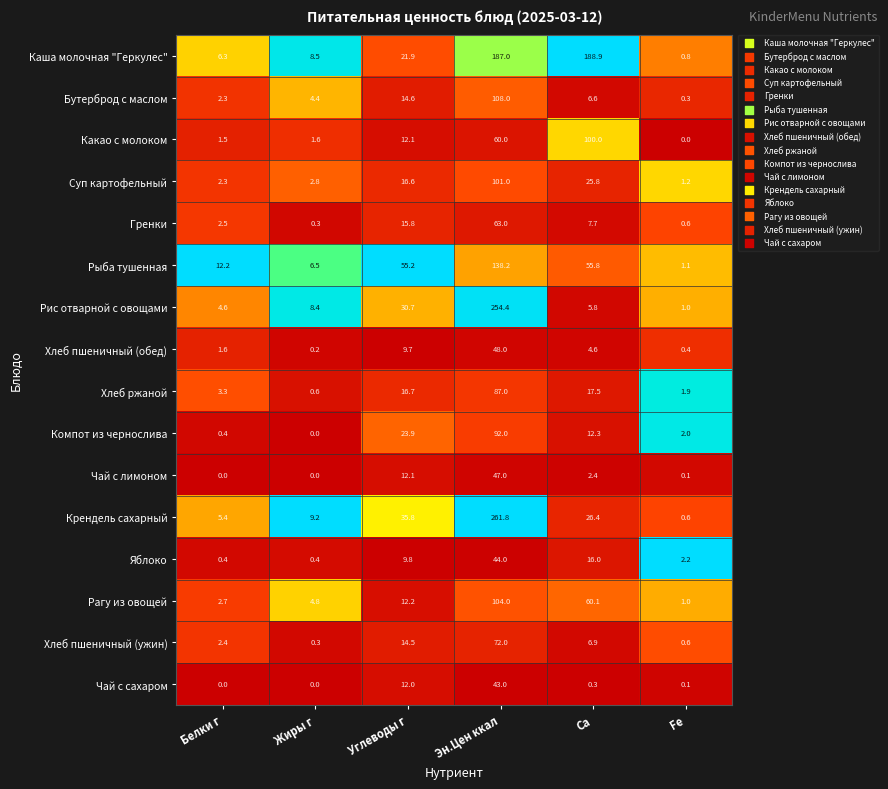

Rank the series by their maximum value, from lowest to highest.

Чай с сахаром, Яблоко, Чай с лимоном, Хлеб пшеничный (обед), Гренки, Хлеб пшеничный (ужин), Хлеб ржаной, Компот из чернослива, Какао с молоком, Суп картофельный, Рагу из овощей, Бутерброд с маслом, Рыба тушенная, Каша молочная "Геркулес", Рис отварной с овощами, Крендель сахарный